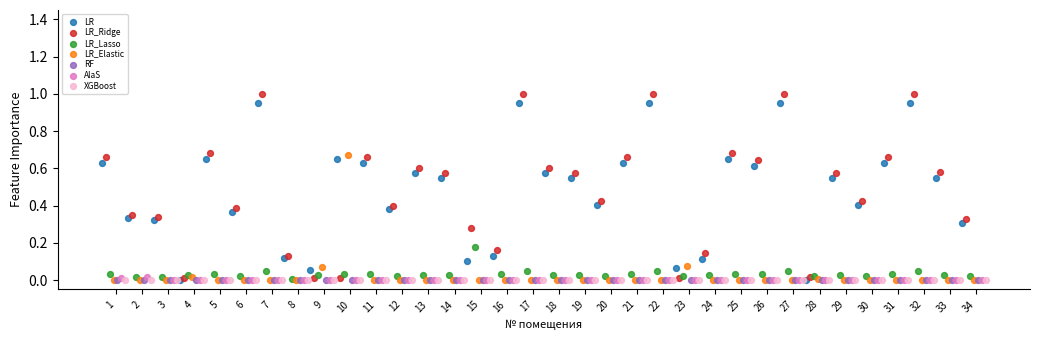

Which series contains the highest Y value?

LR_Ridge